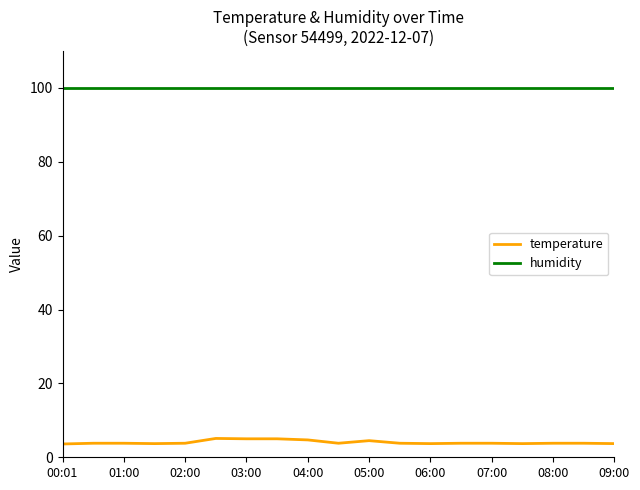

True or false: humidity and temperature intersect in this chart.

False